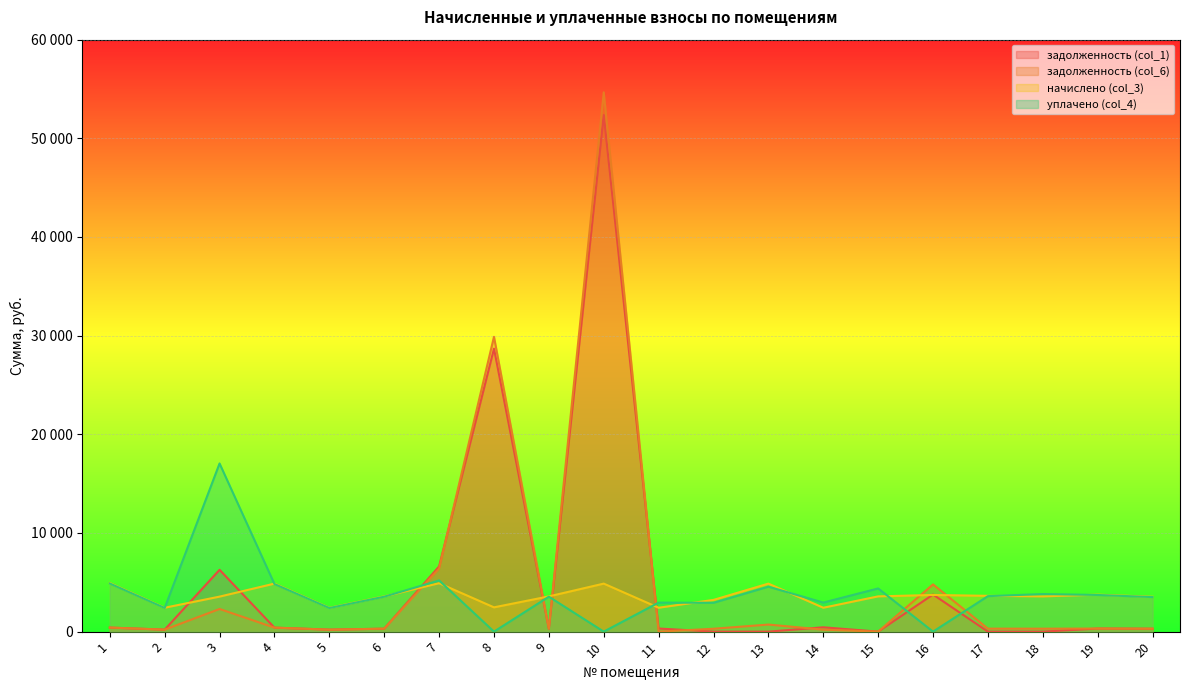

Reading left to right, list all the values displayed in this chart.

задолженность (col_1): 410.3	201.8	6266.4	405.6	201.1	297.7	6606.0	28682.4	297.7	52363.6	314.6	0.0	0.0	439.2	0.0	3759.1	0.0	0.0	312.4	294.4
задолженность (col_6): 410.3	201.8	2295.7	405.6	201.1	297.7	6404.7	29881.2	297.7	54661.9	0.0	292.4	716.8	201.8	0.0	4786.6	302.4	297.7	312.4	294.4
начислено (col_3): 4923.1	2421.6	3548.4	4867.1	2413.6	3572.4	4907.0	2461.6	3572.4	4867.1	2421.6	3216.1	4867.1	2421.6	3572.4	3716.3	3628.3	3572.4	3748.2	3532.4
уплачено (col_4): 4881.2	2401.0	17045.6	4825.7	2393.0	3542.0	5187.9	0.0	3542.0	0.0	2940.9	2923.7	4555.9	2945.7	4376.6	0.0	3597.4	3809.3	3716.3	3502.4